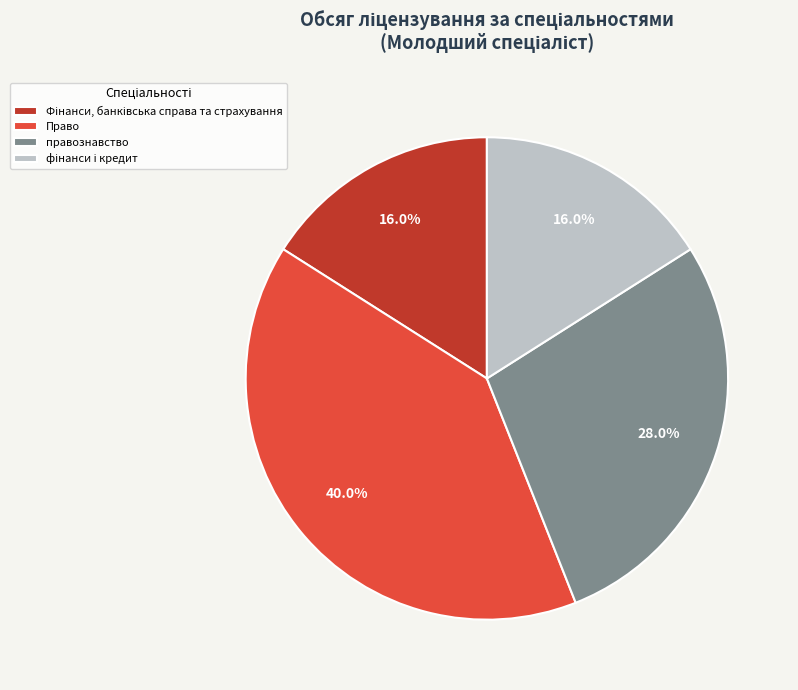

What percentage is NOT represented by Право?

60.0%